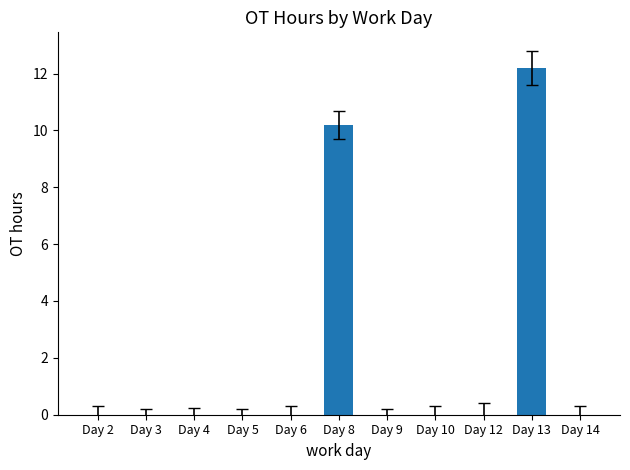

What is the sum of the values at Day 13 and Day 10?

12.2